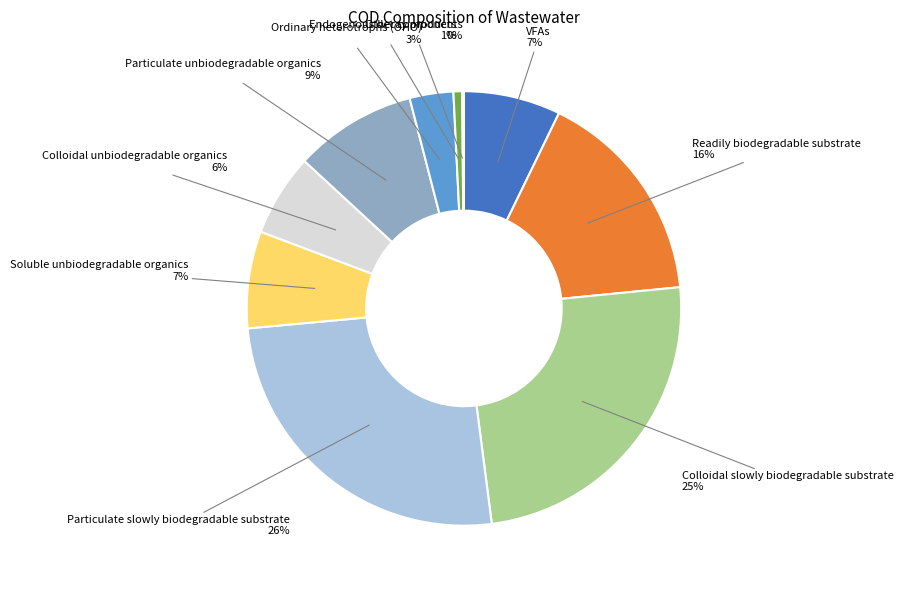

What is the largest slice in the pie chart?

Particulate slowly biodegradable substrate